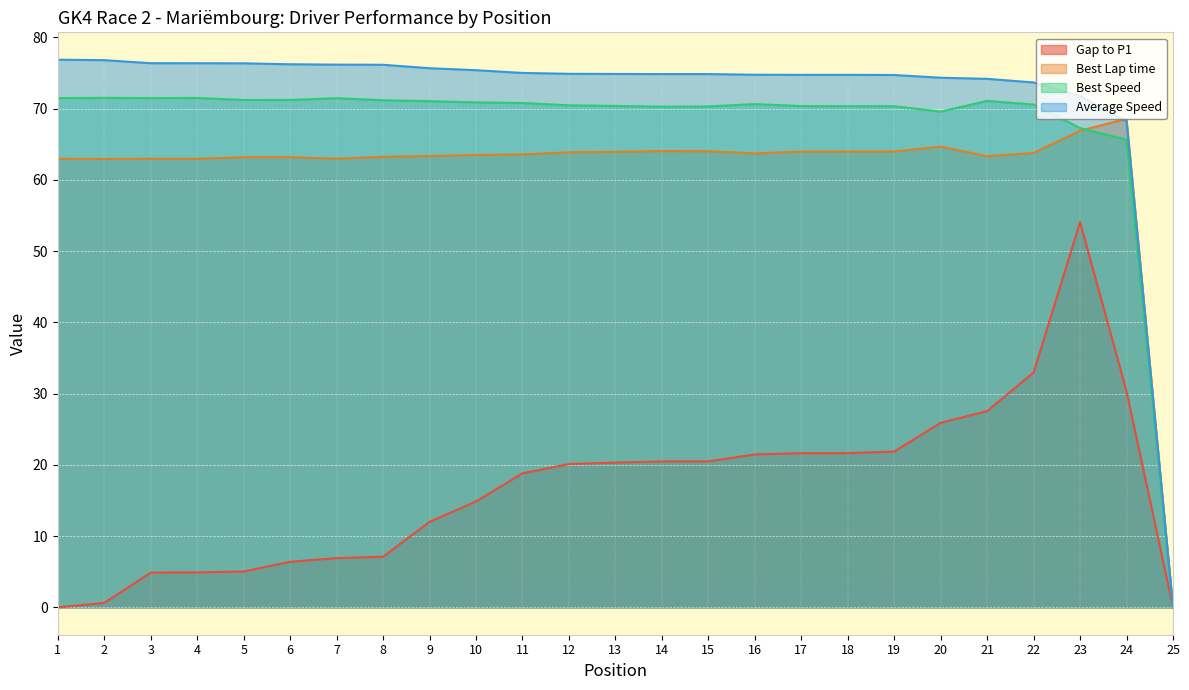

Which series has the largest range (max minus min)?

Average Speed